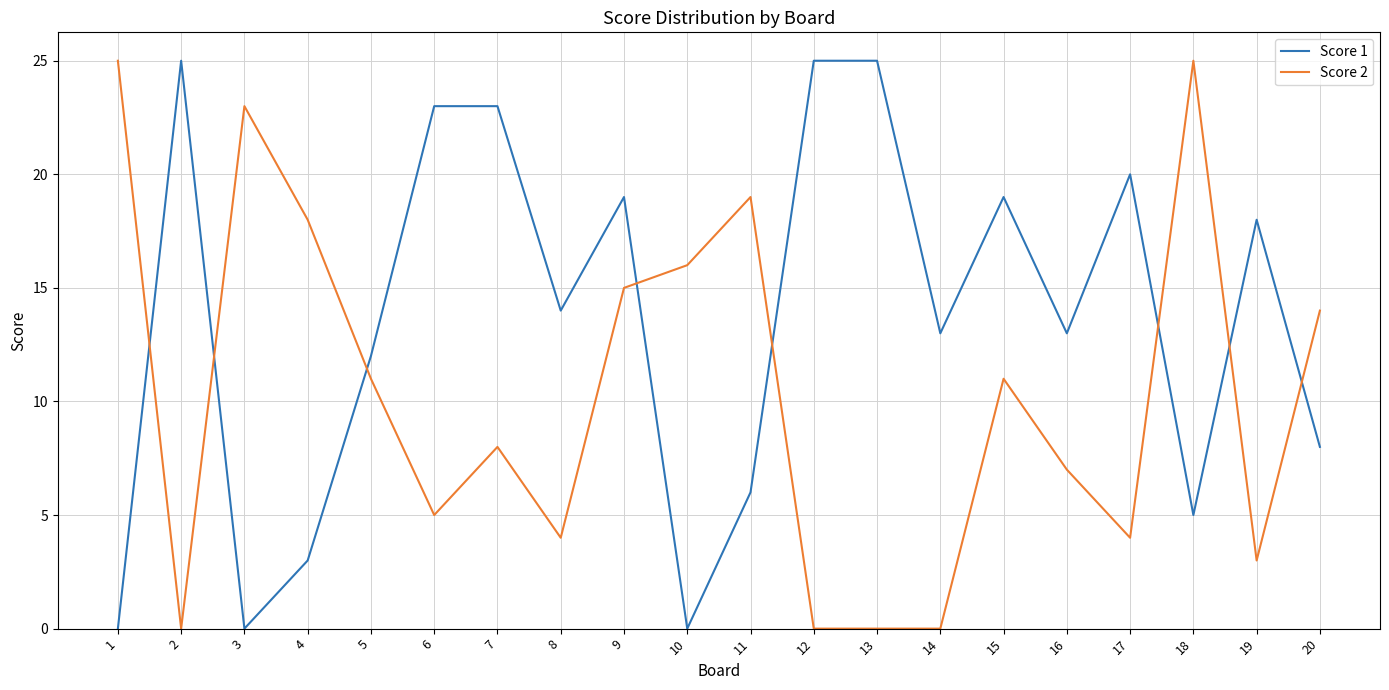

Rank the series at 17 from lowest to highest value.

Score 2, Score 1